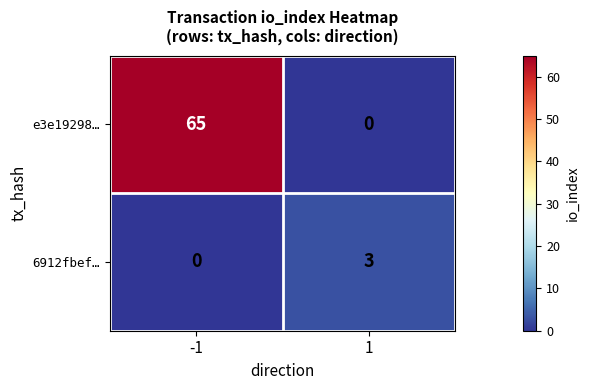

Reading left to right, transcribe all the data shown in this chart.

e3e19298…: -1=65	1=0
6912fbef…: -1=0	1=3